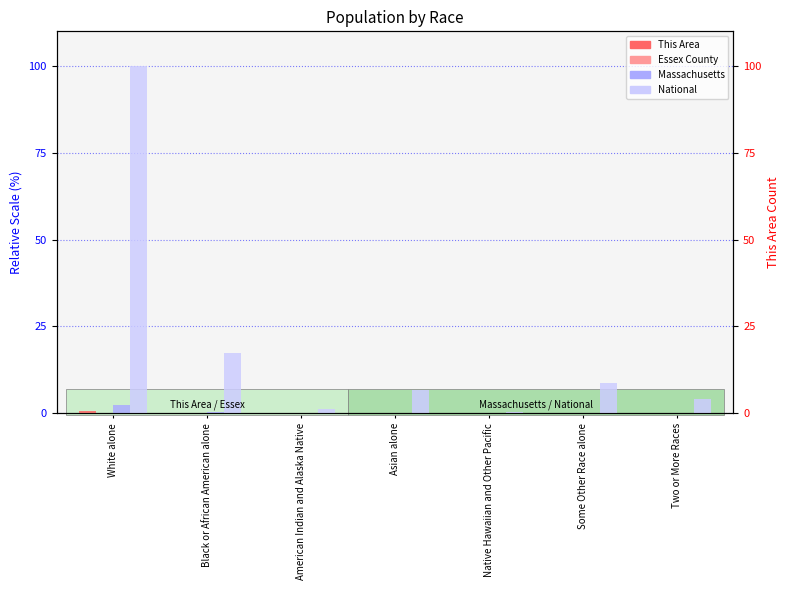

Is it true that Essex County equals 0.0 at Black or African American alone?

True